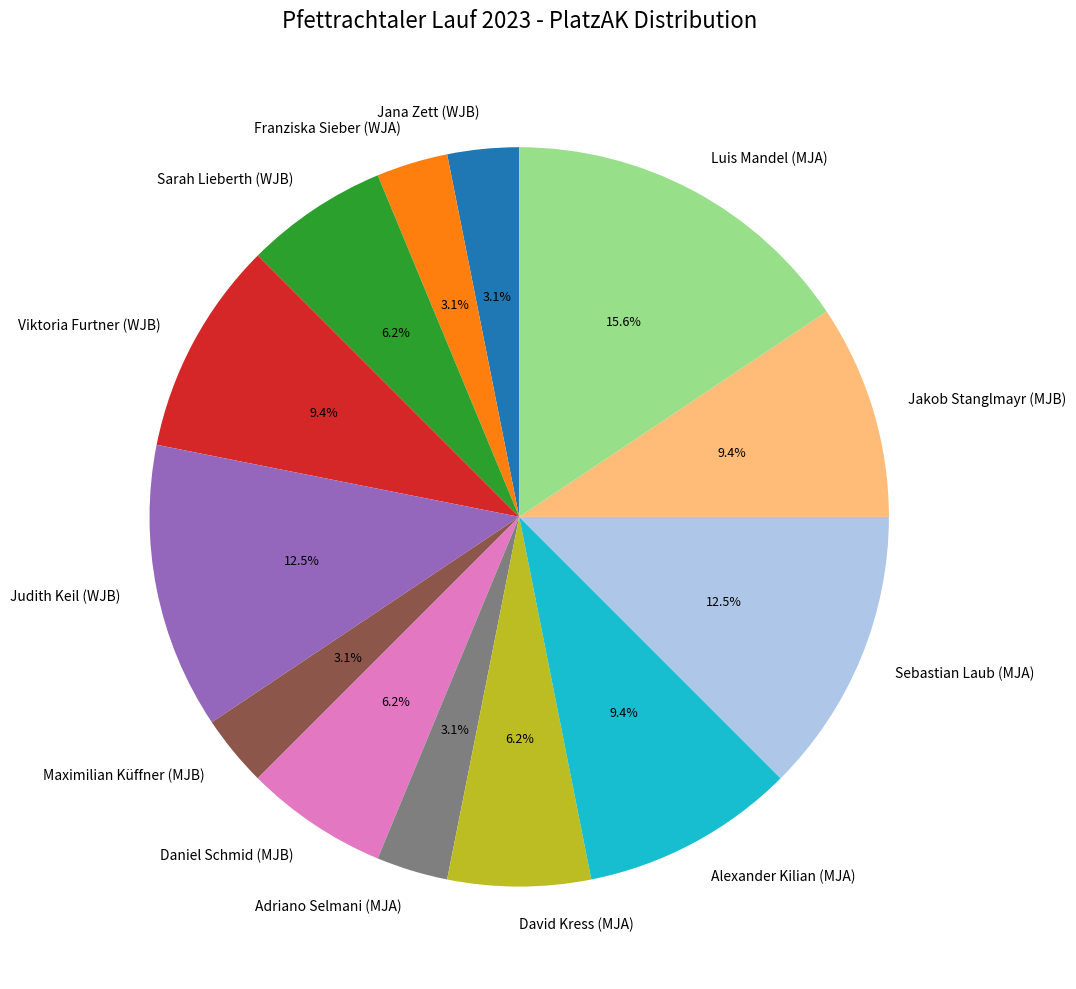

What percentage is the Sarah Lieberth (WJB) slice, to the nearest percent?

6%